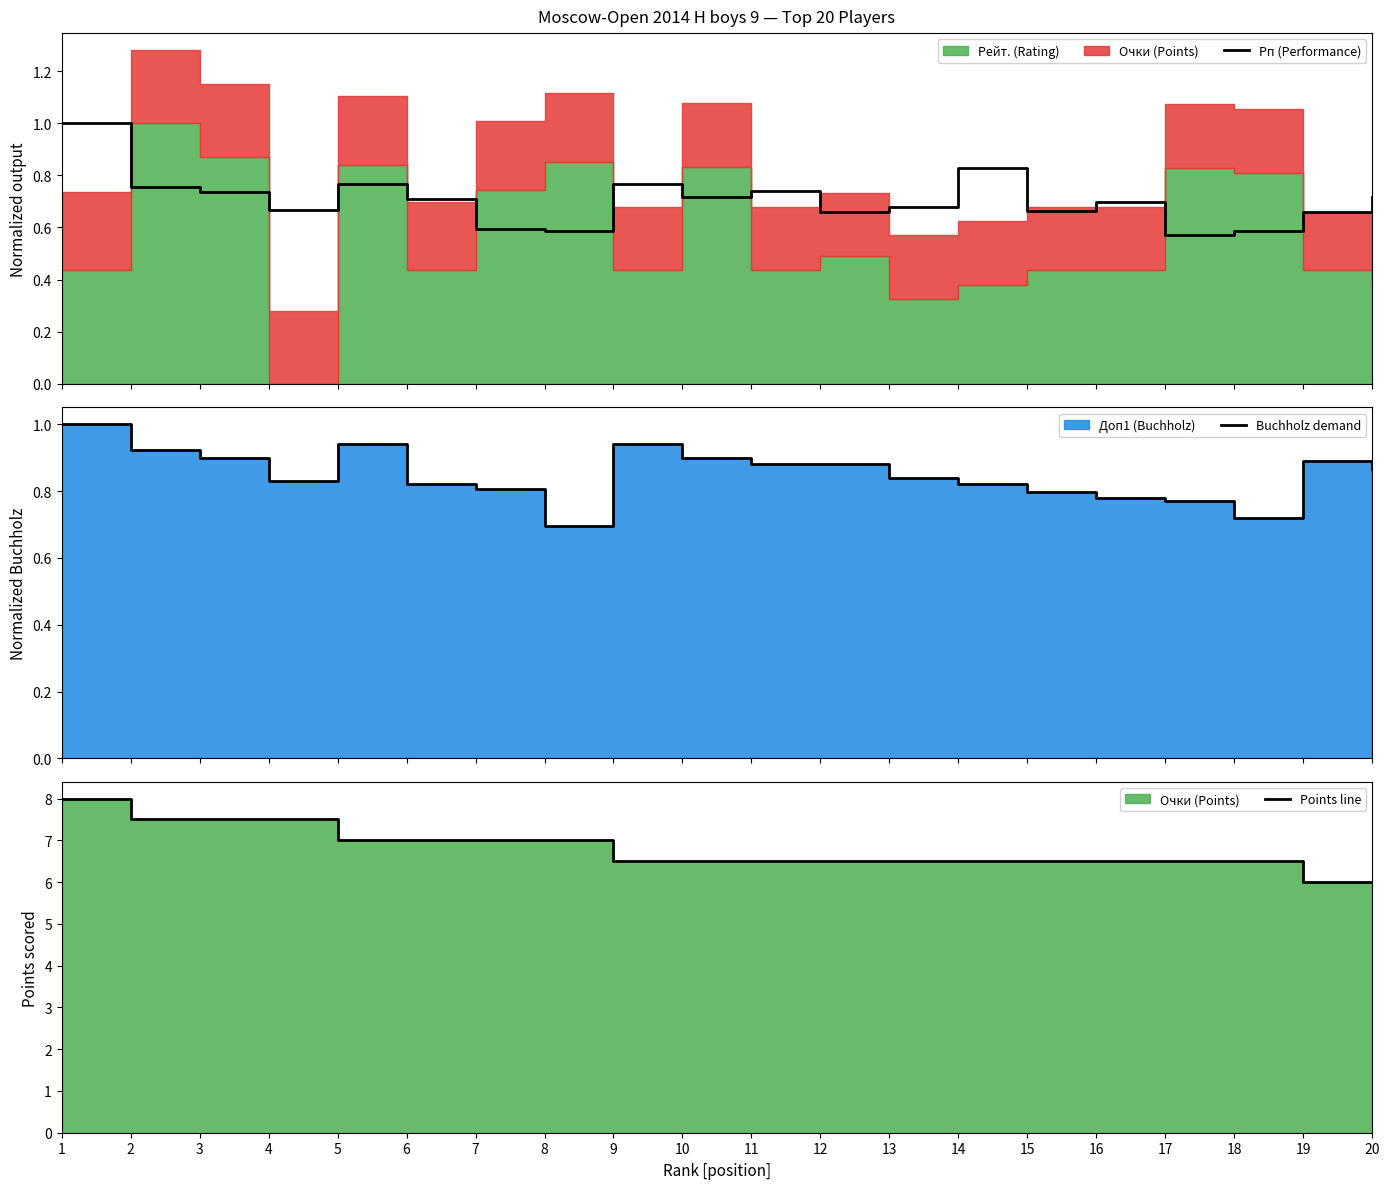

At which category is the sum across all series the highest?

1